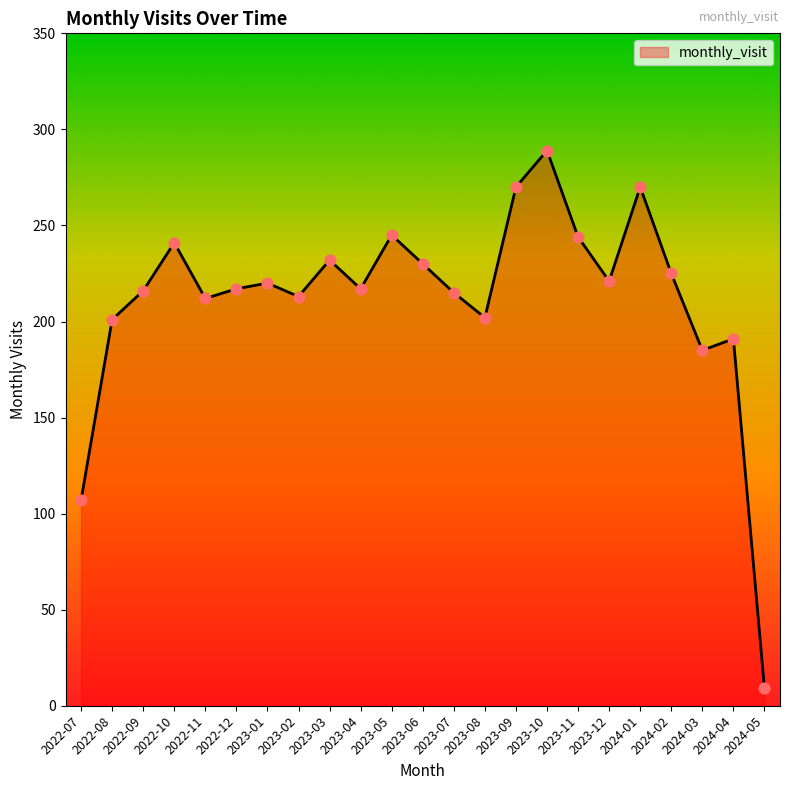

Approximately how many times larger is the value at 2023-03 compared to 2024-02?

1.0